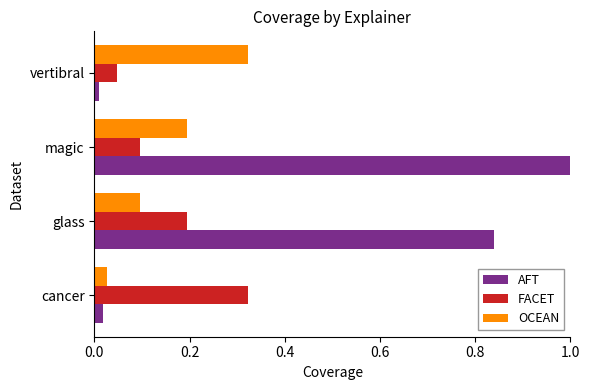

The value of OCEAN at cancer is 0.0. True or false?

True